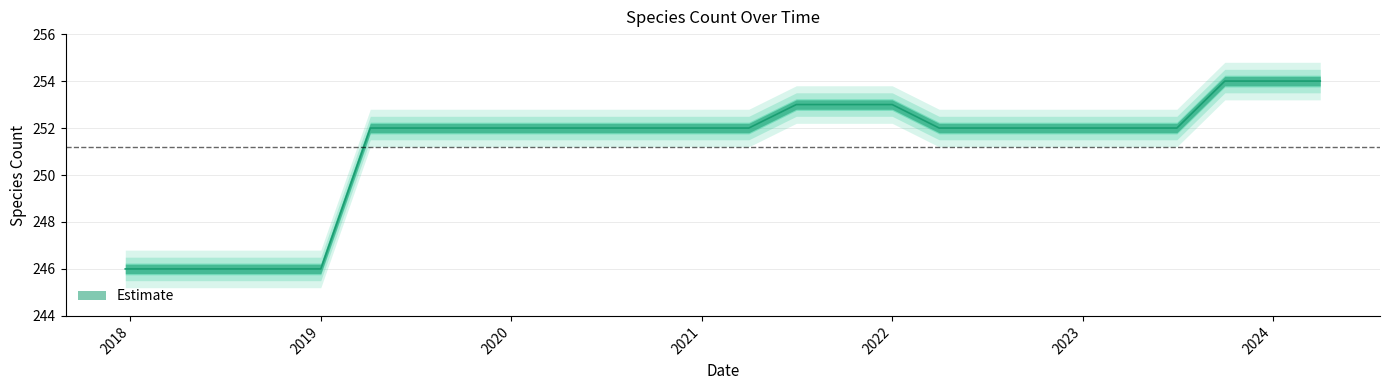

True or false: there are more than 0 points higher than both neighbors.

False